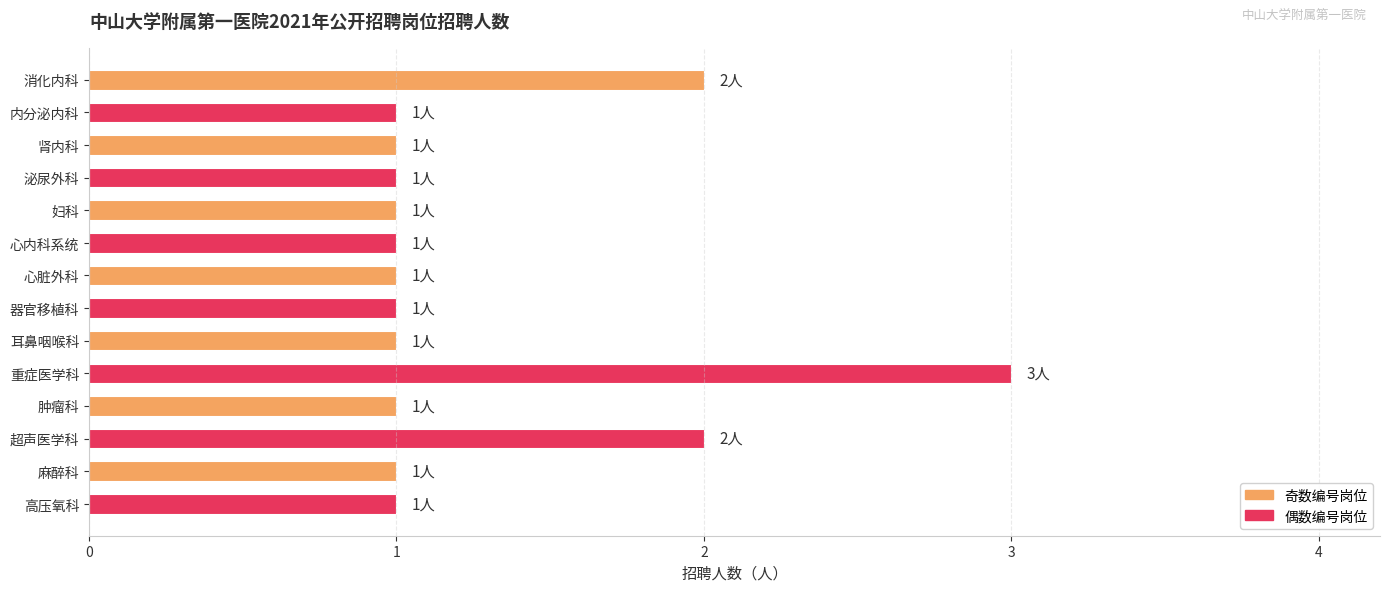

Which category has the highest value across all series?

重症医学科